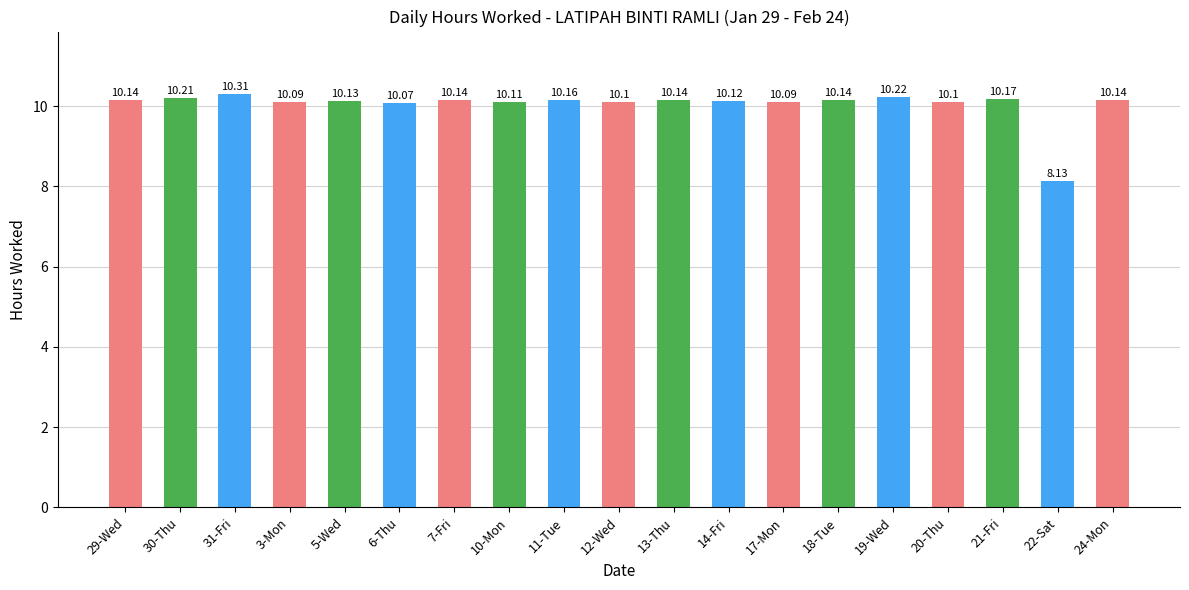

Reading left to right, what are all the values shown in this chart?

10.1	10.2	10.3	10.1	10.1	10.1	10.1	10.1	10.2	10.1	10.1	10.1	10.1	10.1	10.2	10.1	10.2	8.1	10.1